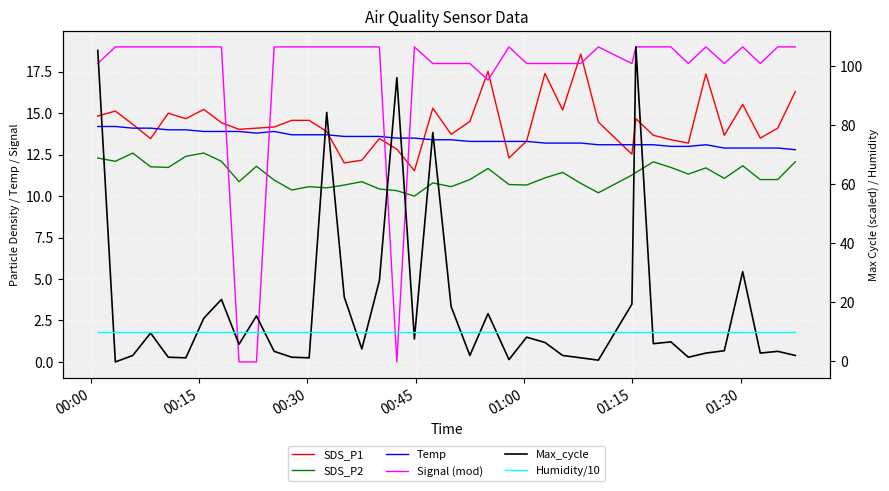

How many data points does each series have?

40